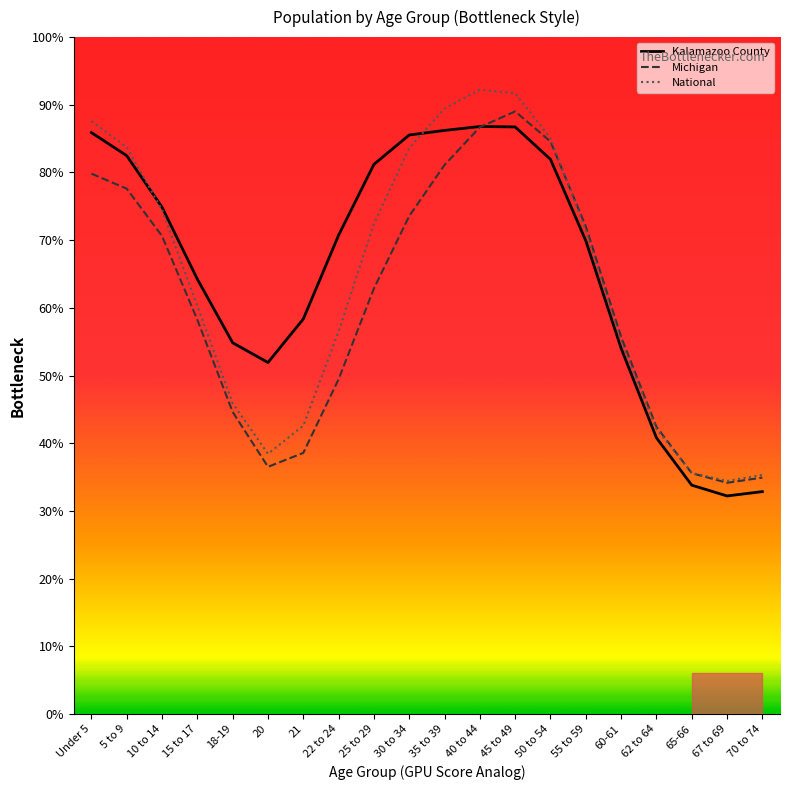

Is the value of Kalamazoo County at 22 to 24 greater than the value of Michigan at 50 to 54?

No